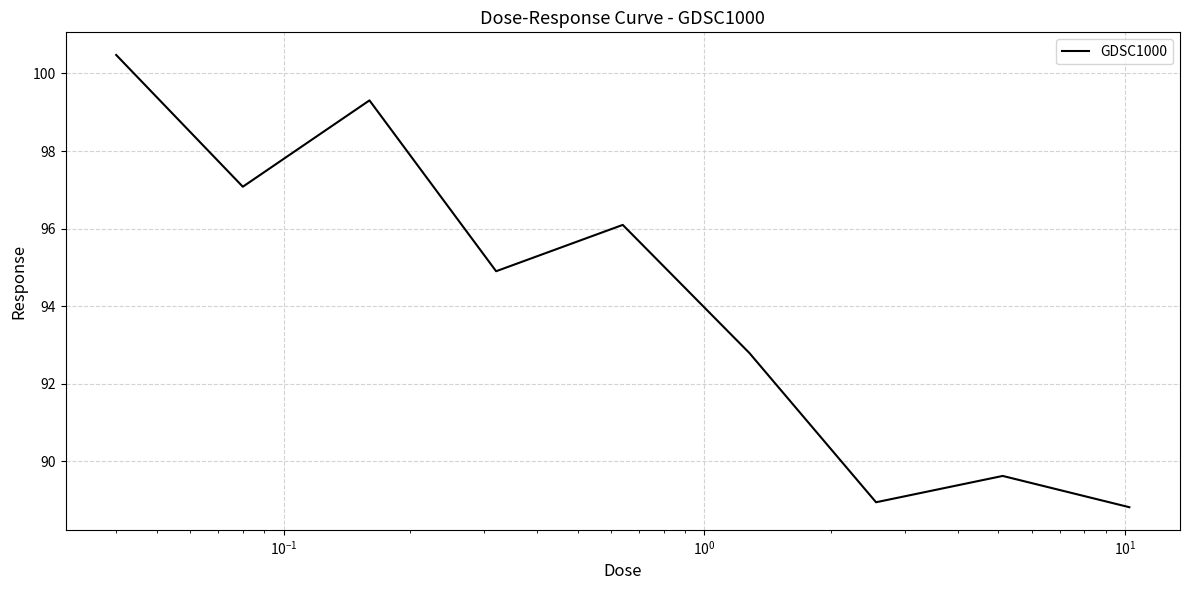

What is the difference between the maximum and minimum values?

11.7